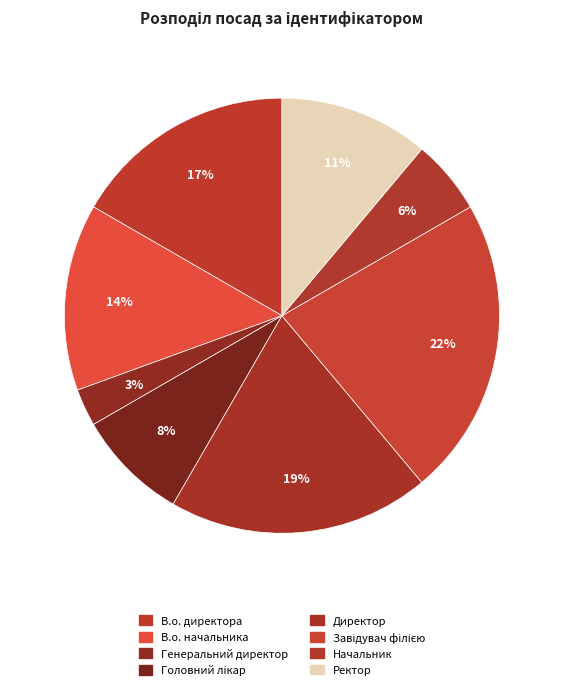

Does В.о. директора represent more than half of the total?

No